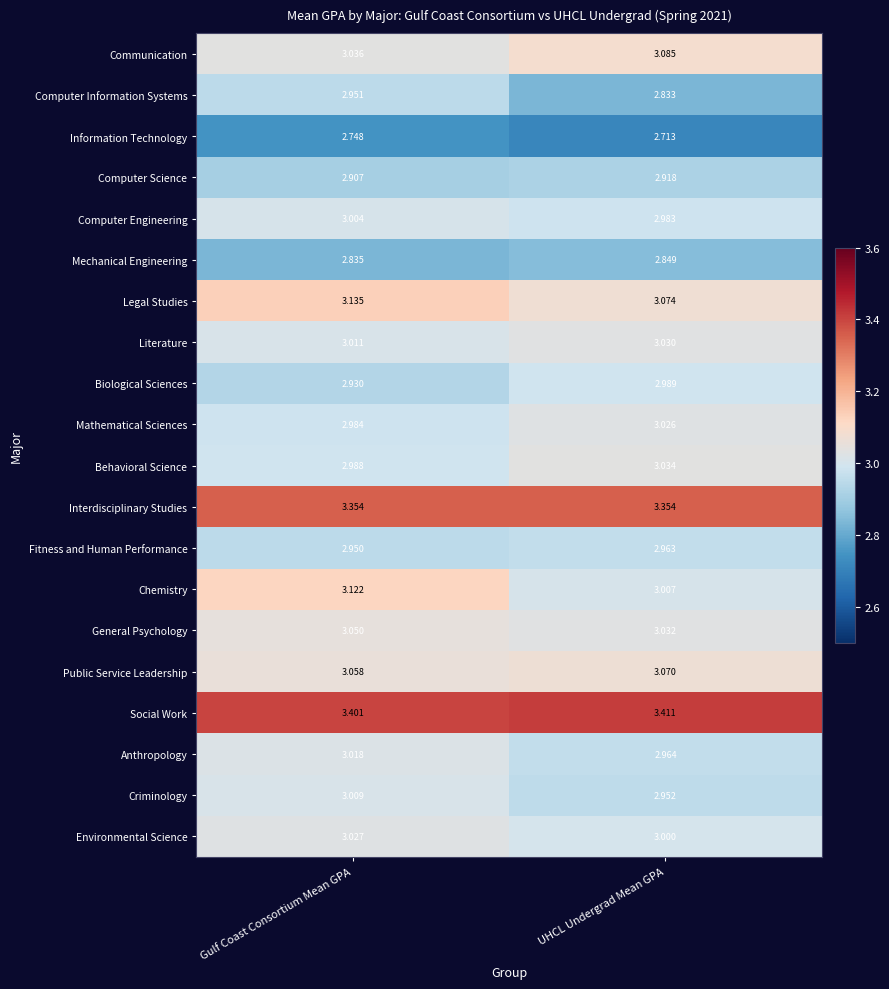

Is the value of Computer Engineering at UHCL Undergrad Mean GPA greater than the value of Environmental Science at Gulf Coast Consortium Mean GPA?

No